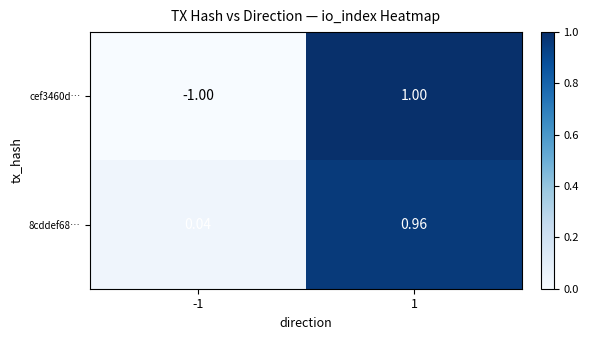

Is the value of 8cddef68… at 1 greater than the value of cef3460d… at 1?

No